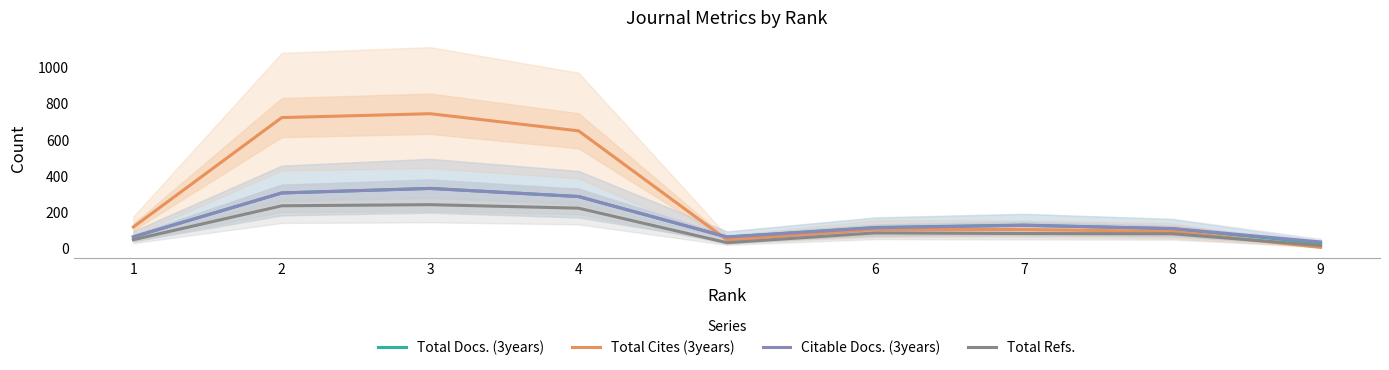

Rank the series by their maximum value, from lowest to highest.

Total Refs., Citable Docs. (3years), Total Docs. (3years), Total Cites (3years)